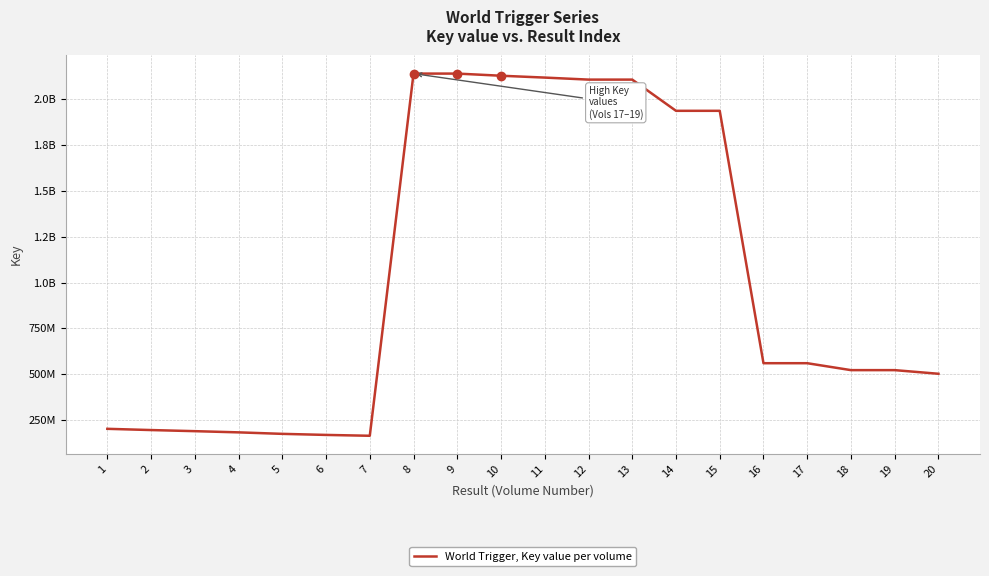

Does the chart have visible grid lines?

Yes